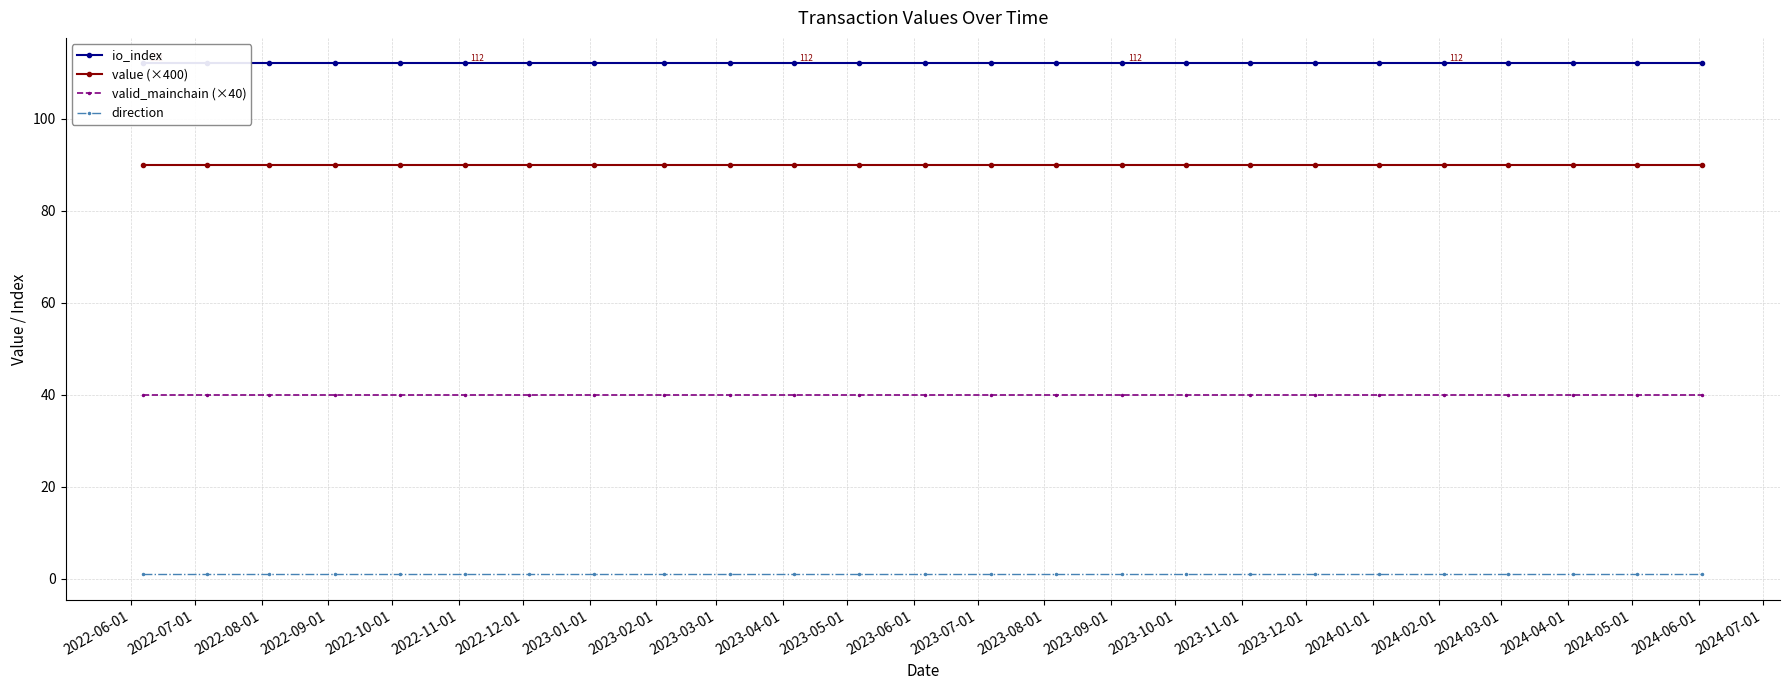

List the series in order of their peak value, lowest first.

direction, valid_mainchain (×40), value (×400), io_index